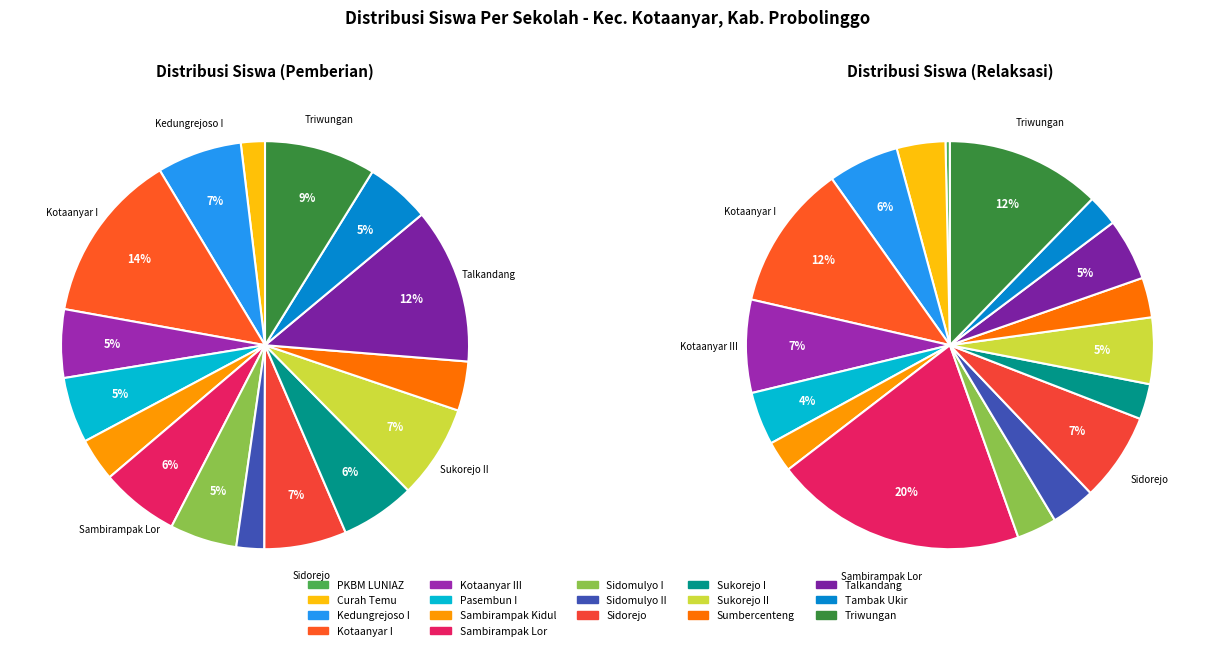

Does any single category account for the majority?

No